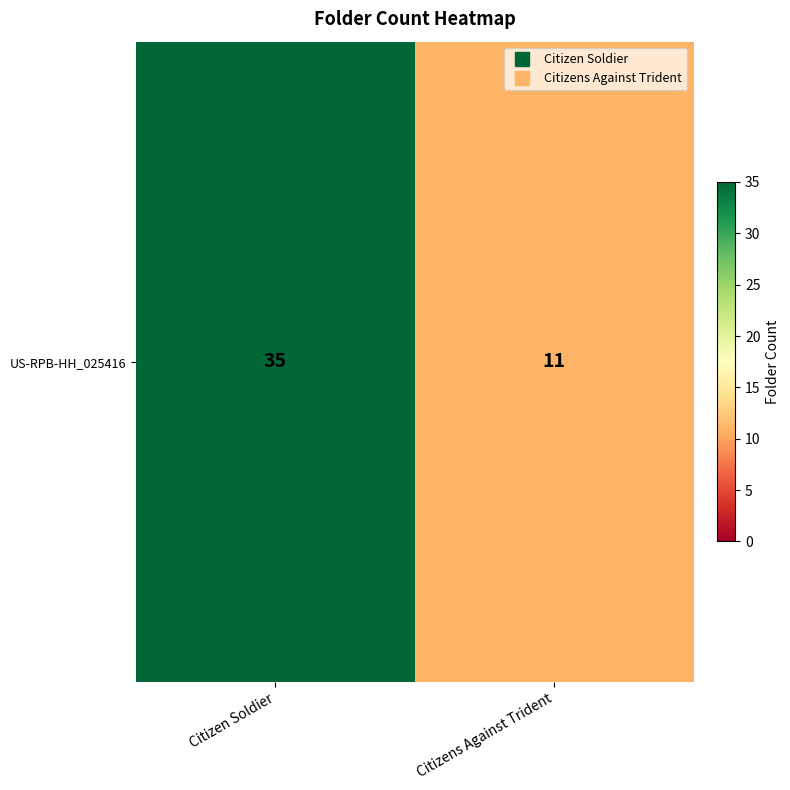

What is the greatest value displayed?

35